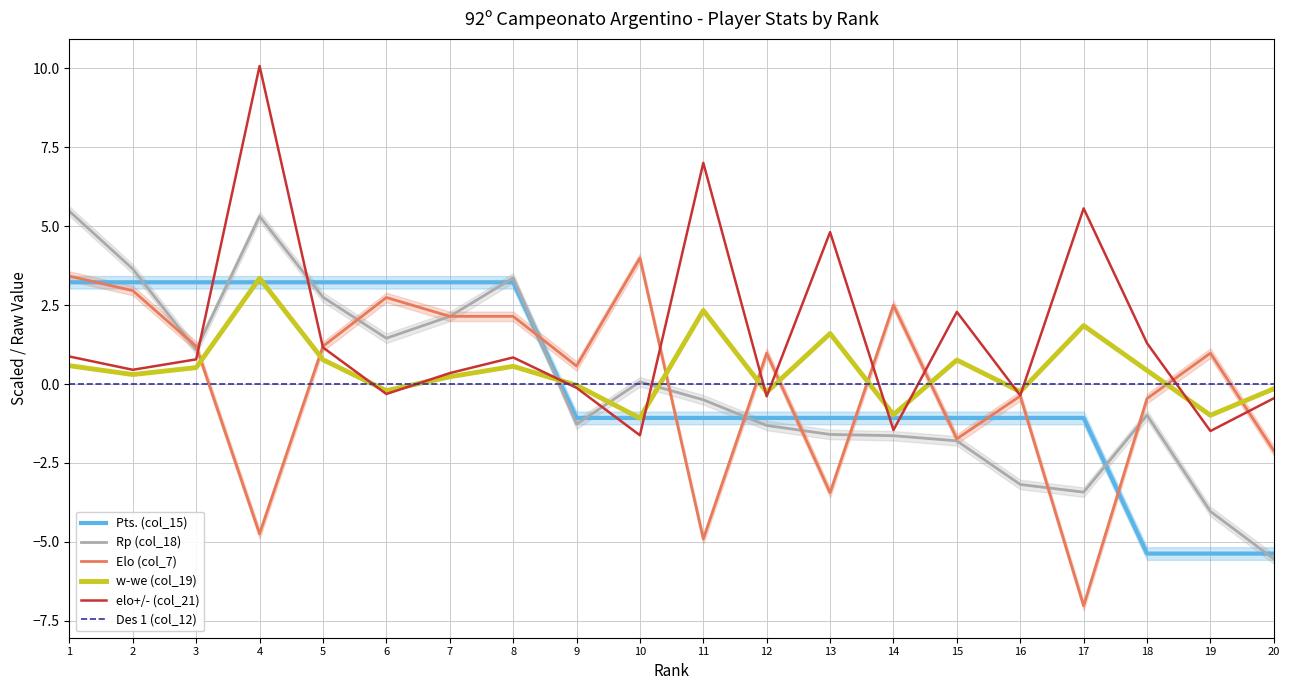

What is the approximate value of Elo (col_7) at 11?

-4.9